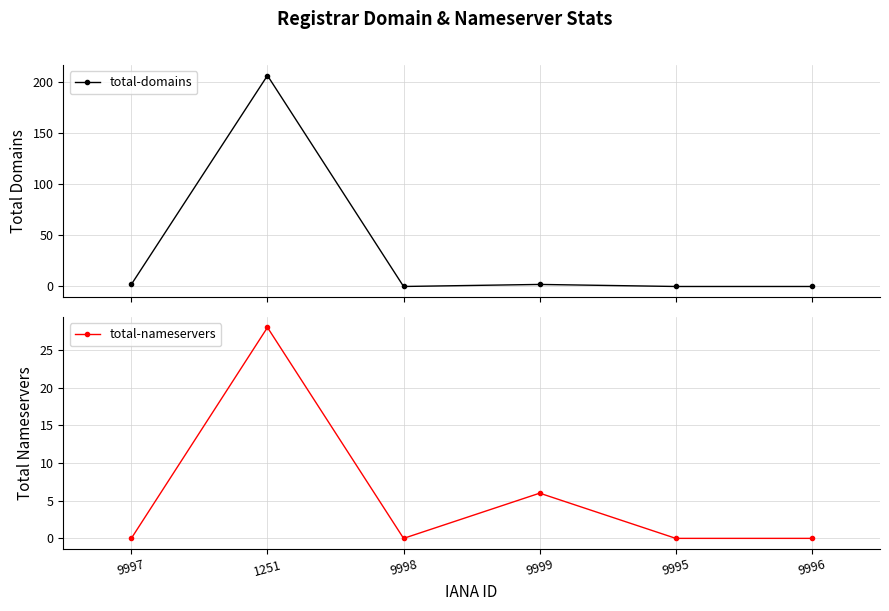

How many data points in total-nameservers are above 0?

2